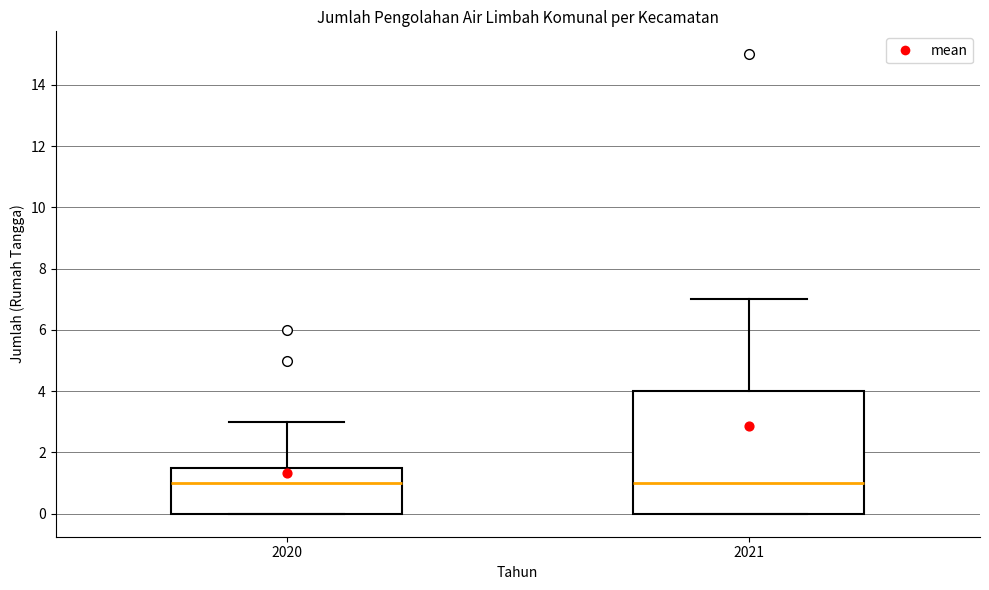

Reading left to right, transcribe this box plot: for each box, give where its median line is, the range the box spans, and where its two whiskers end, as read against the y-axis. The values are not printed on the chart, so give them approximately, as read against the axis.

2020: median 1.0, box 0.0 to 1.6, whiskers 0.0 to 3.0
2021: median 1.0, box 0.0 to 4.0, whiskers 0.0 to 7.0